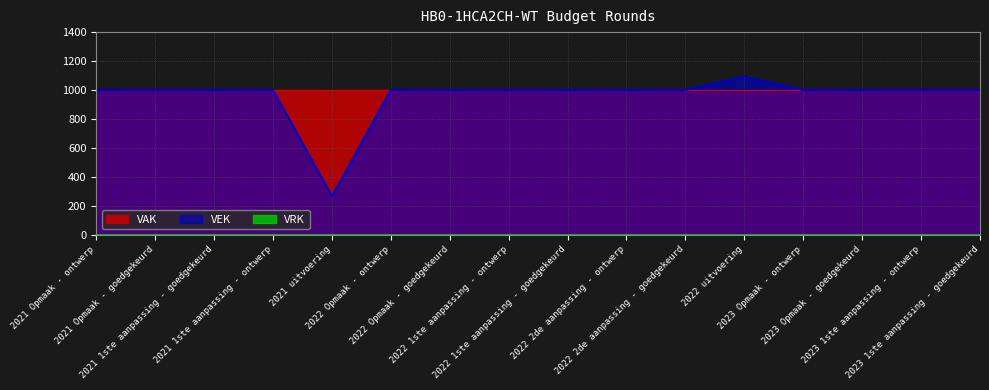

What is the label of the 15th point from the left?

2023 1ste aanpassing - ontwerp